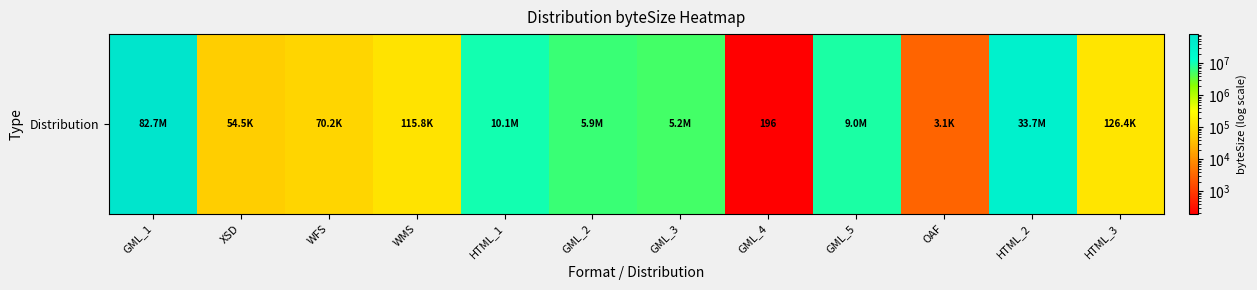

Reading right to left, list all the values displayed in this chart.

126441	33700676	3054	8968684	196	5214255	5940913	10101741	115753	70207	54502	82729961